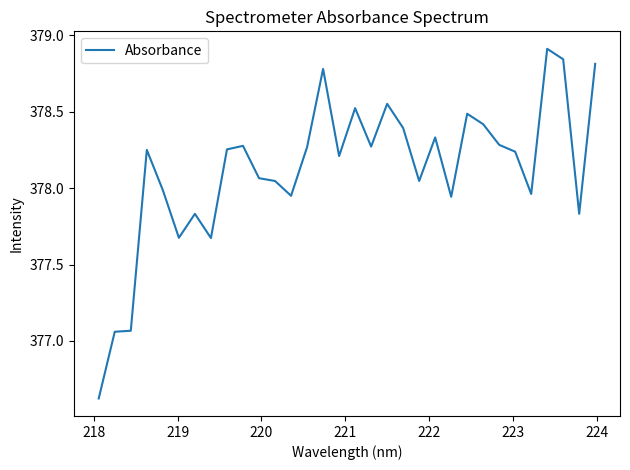

What is the difference between the maximum and minimum values?

2.3